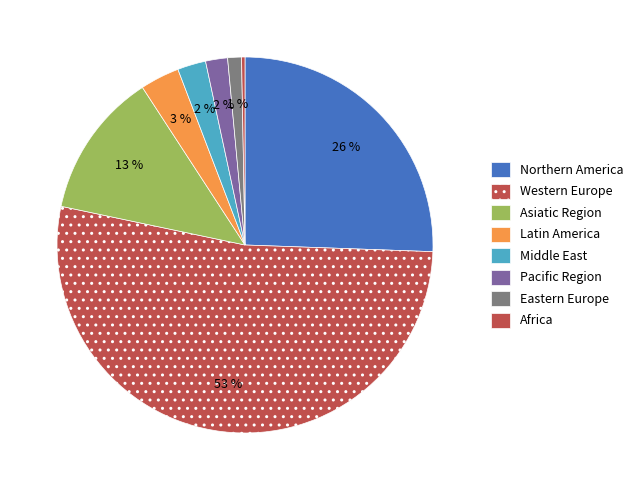

How many slices are in this pie chart?

8